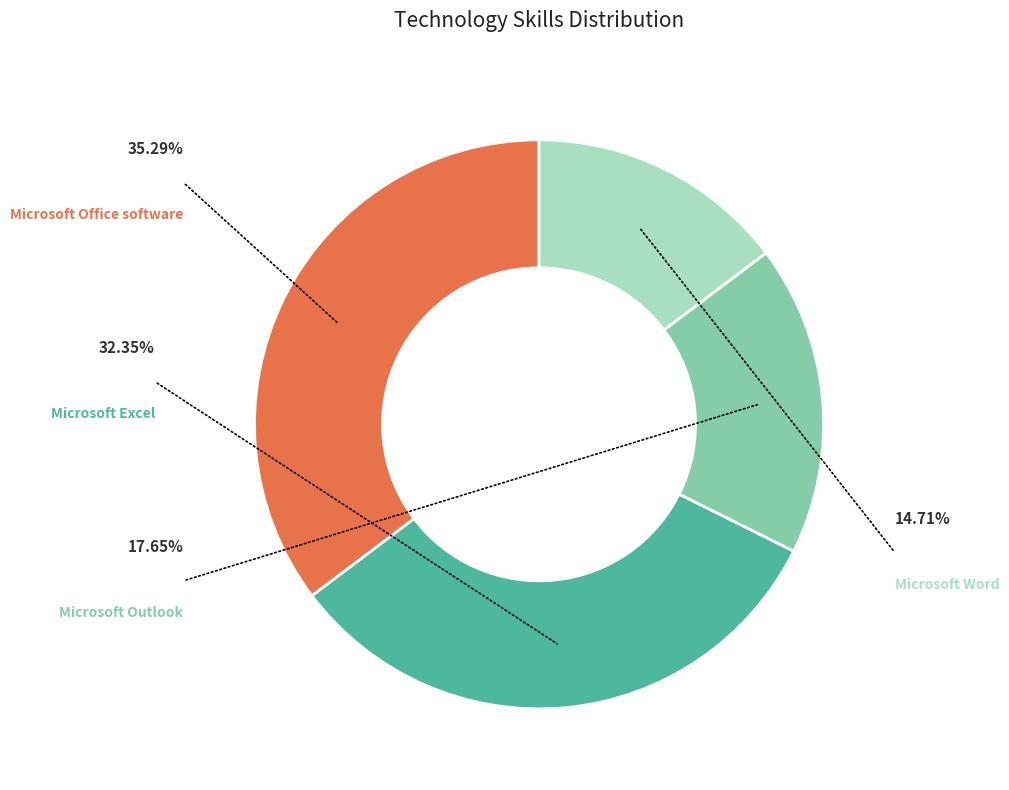

What percentage is NOT represented by Microsoft Office software?

64.7%